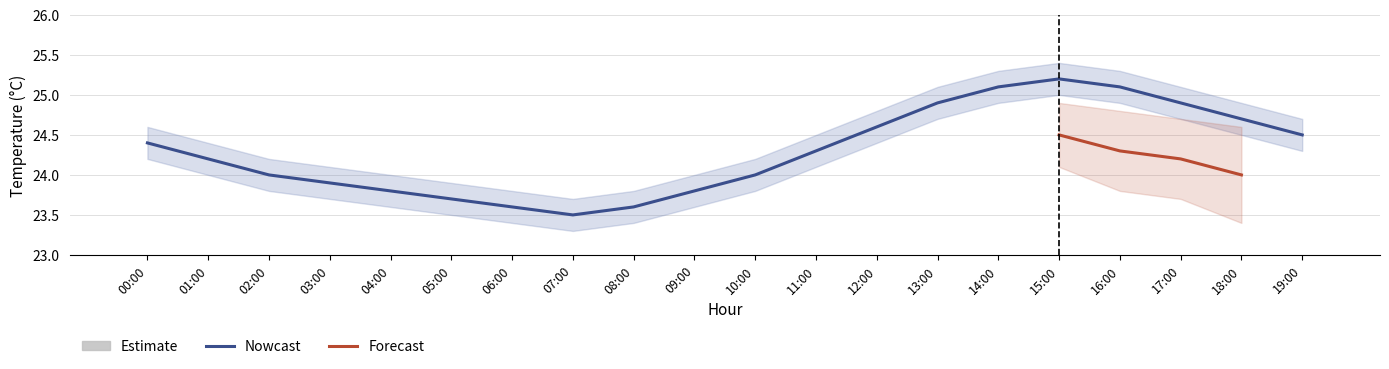

Does the chart contain any negative values?

No